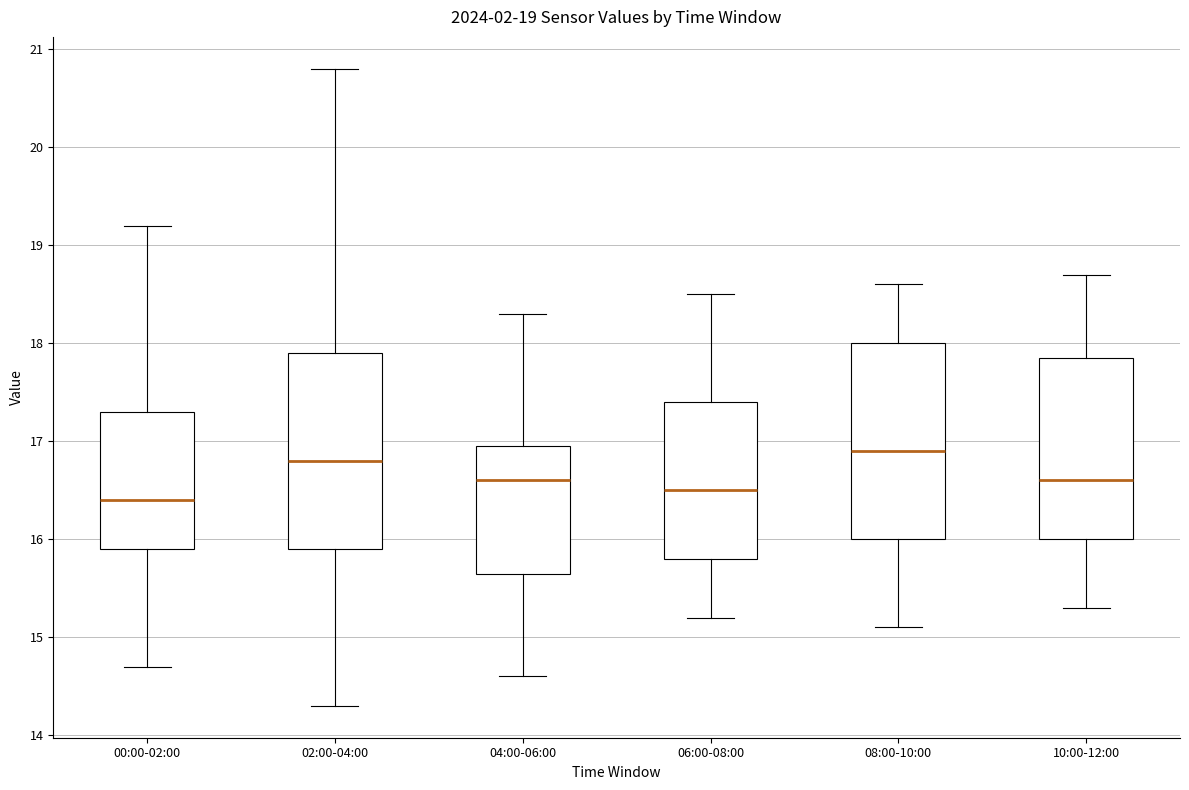

Which box has the lowest median line?

00:00-02:00